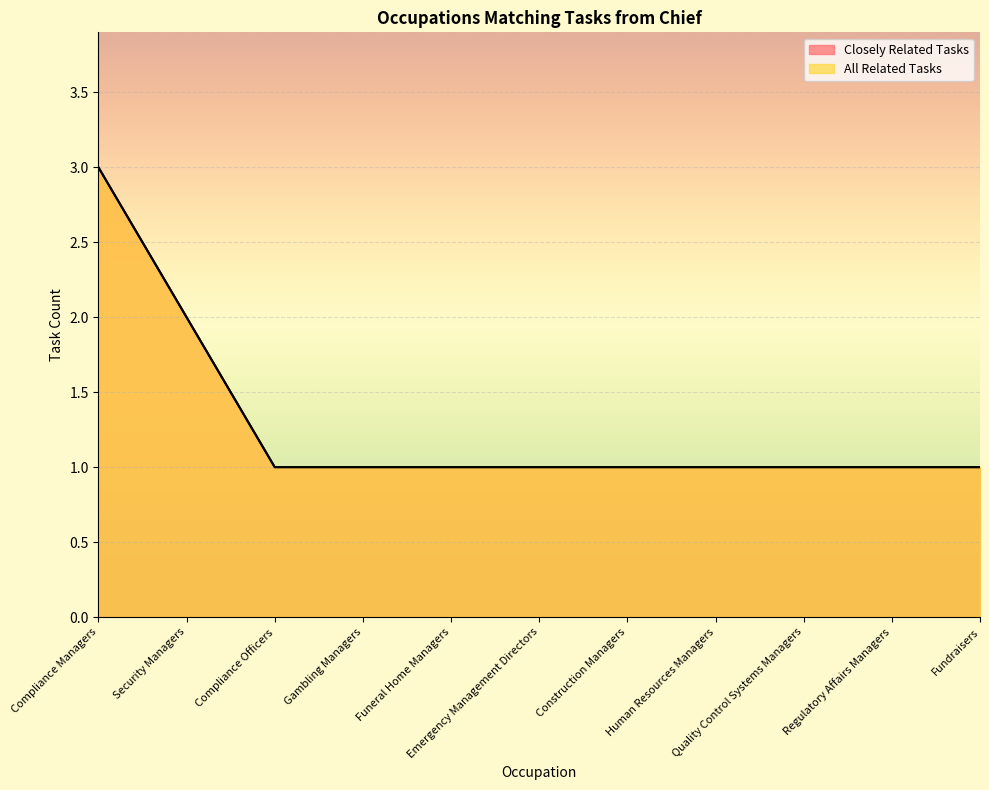

Rank the categories by All Related Tasks value from highest to lowest.

Compliance Managers, Security Managers, Compliance Officers, Gambling Managers, Funeral Home Managers, Emergency Management Directors, Construction Managers, Human Resources Managers, Quality Control Systems Managers, Regulatory Affairs Managers, Fundraisers